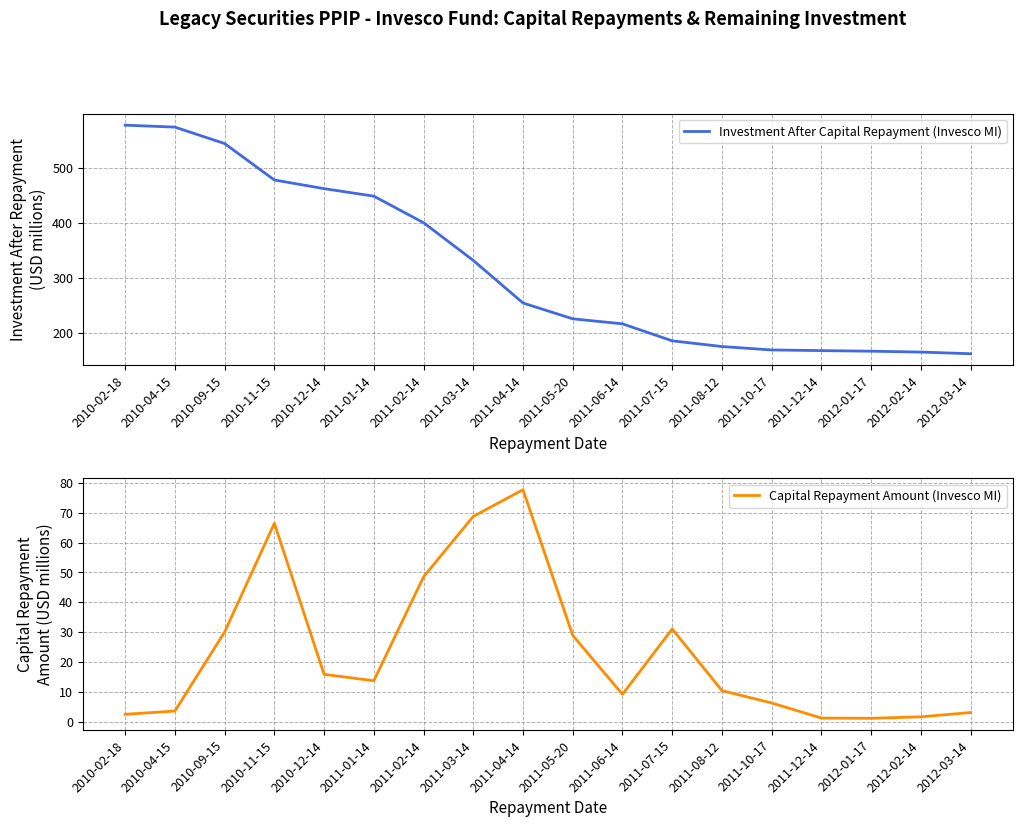

What is the value of the Capital Repayment Amount (Invesco MI) point at the 16th from the left?

1.1